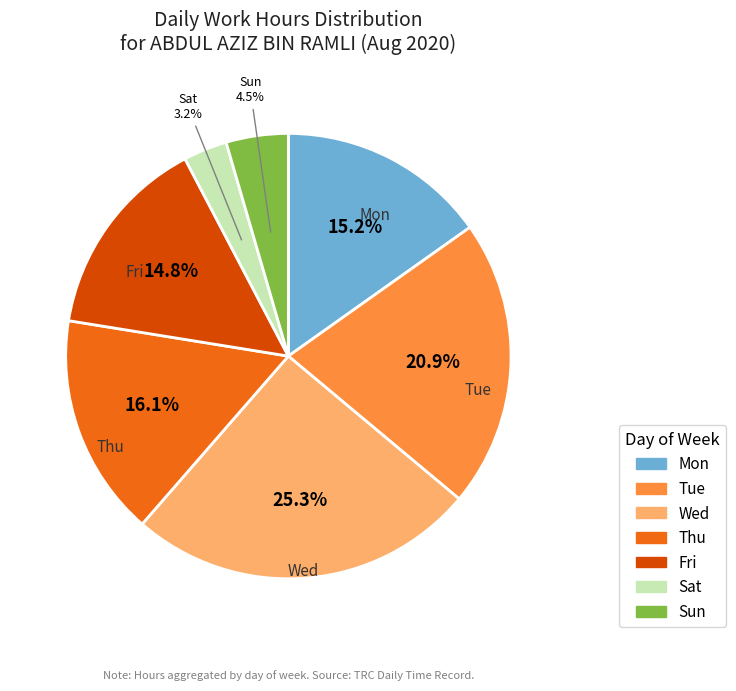

Is there a majority slice in this chart?

No